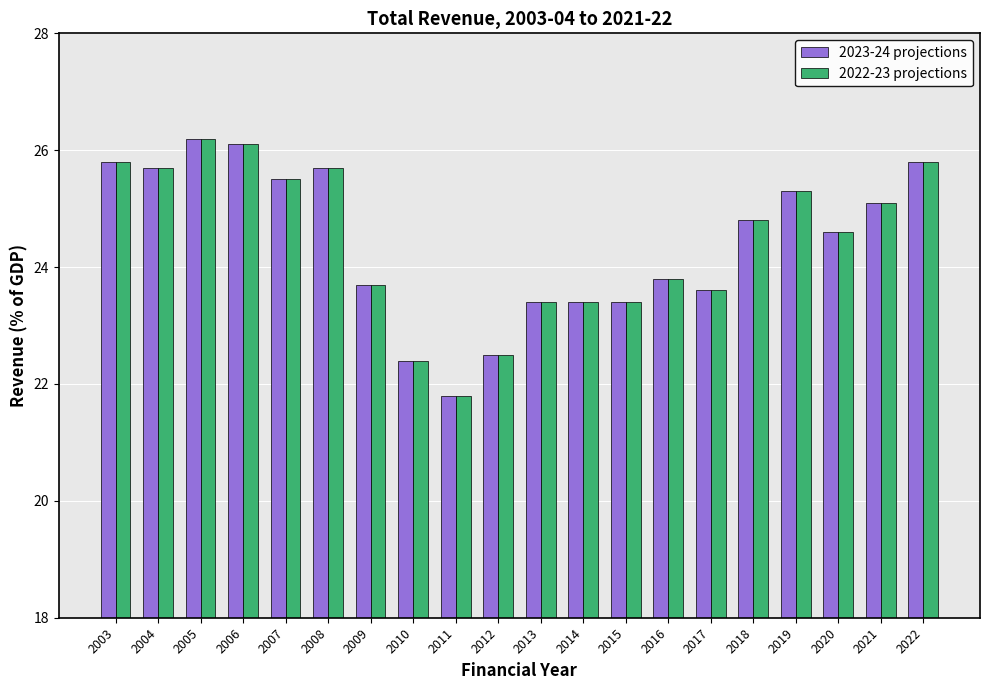

At which label is 2023-24 projections closest to 24?

2016